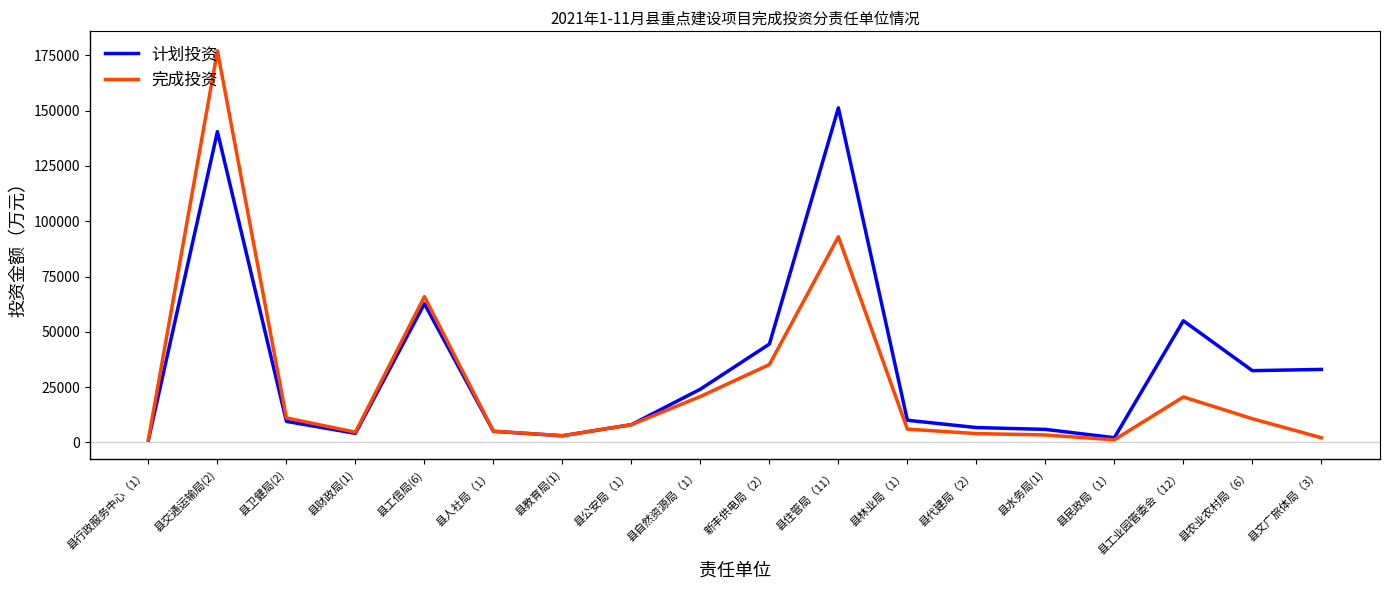

What is the difference between the second highest and second lowest values in the 计划投资 series?

138421